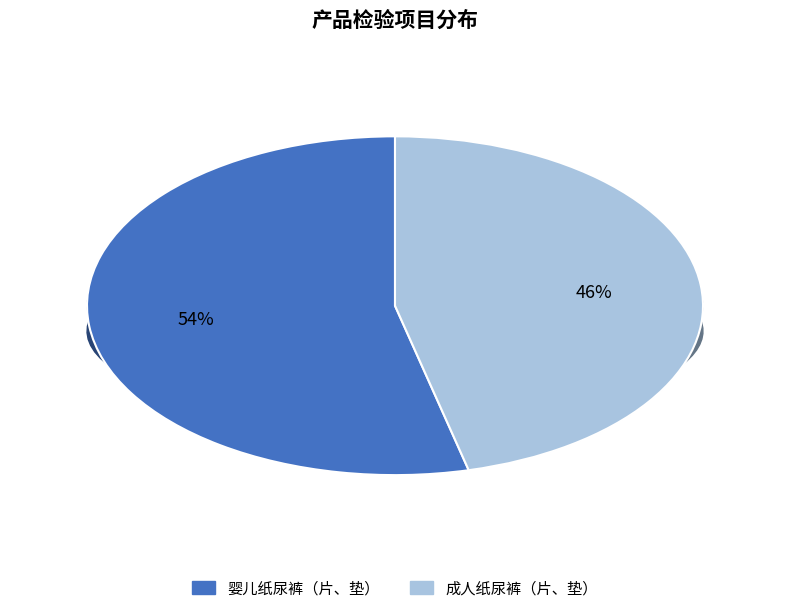

Does 婴儿纸尿裤（片、垫） represent more than half of the total?

Yes